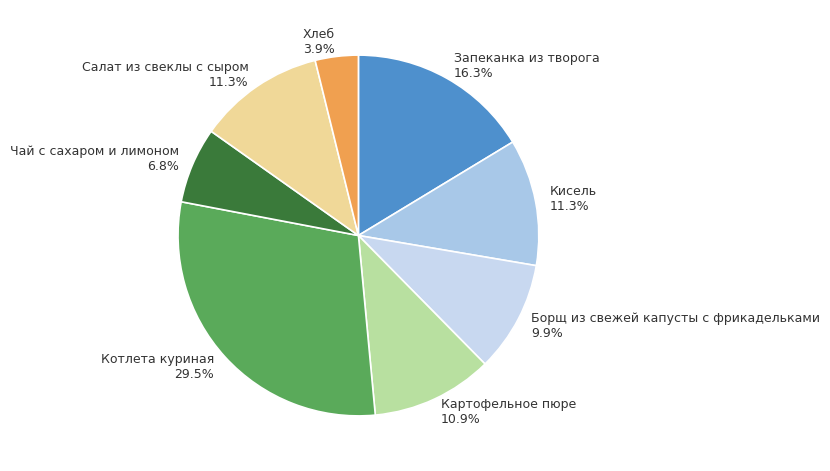

The Кисель slice represents 2% of the pie. True or false?

False